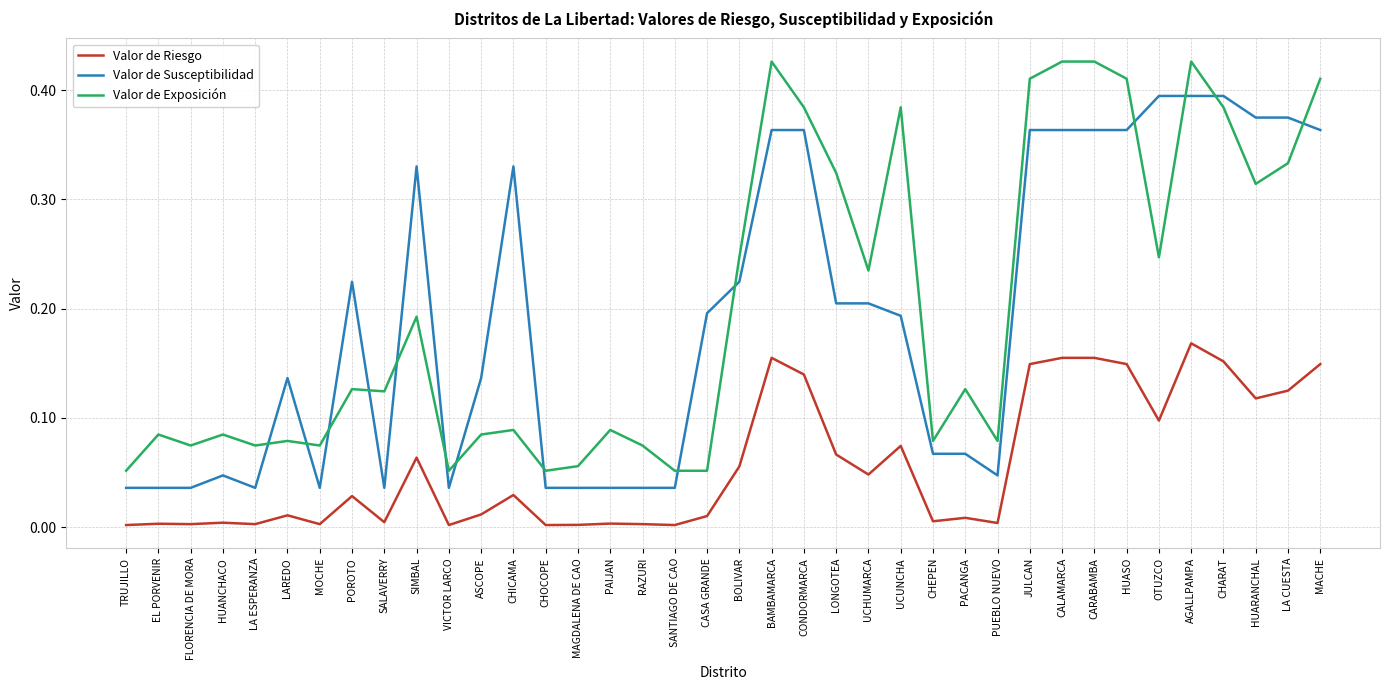

Does the chart have visible grid lines?

Yes